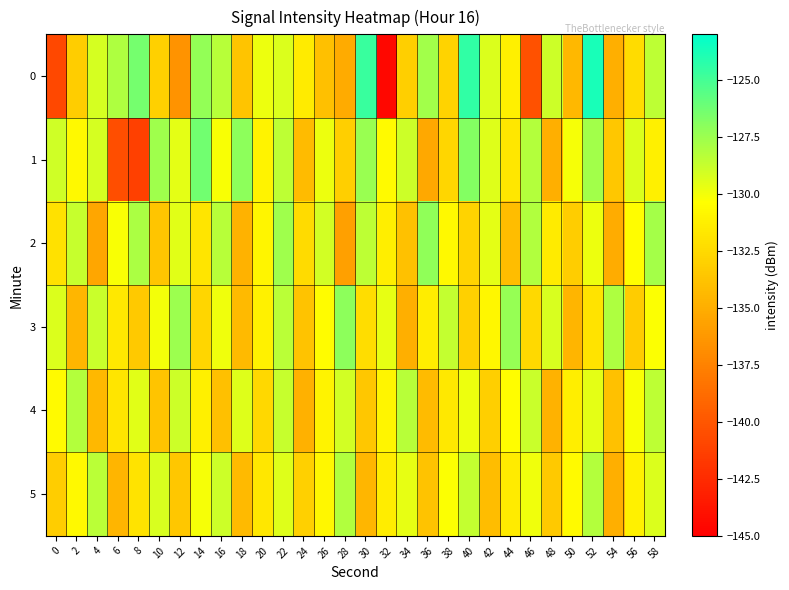

Count the number of data series in this chart.

6